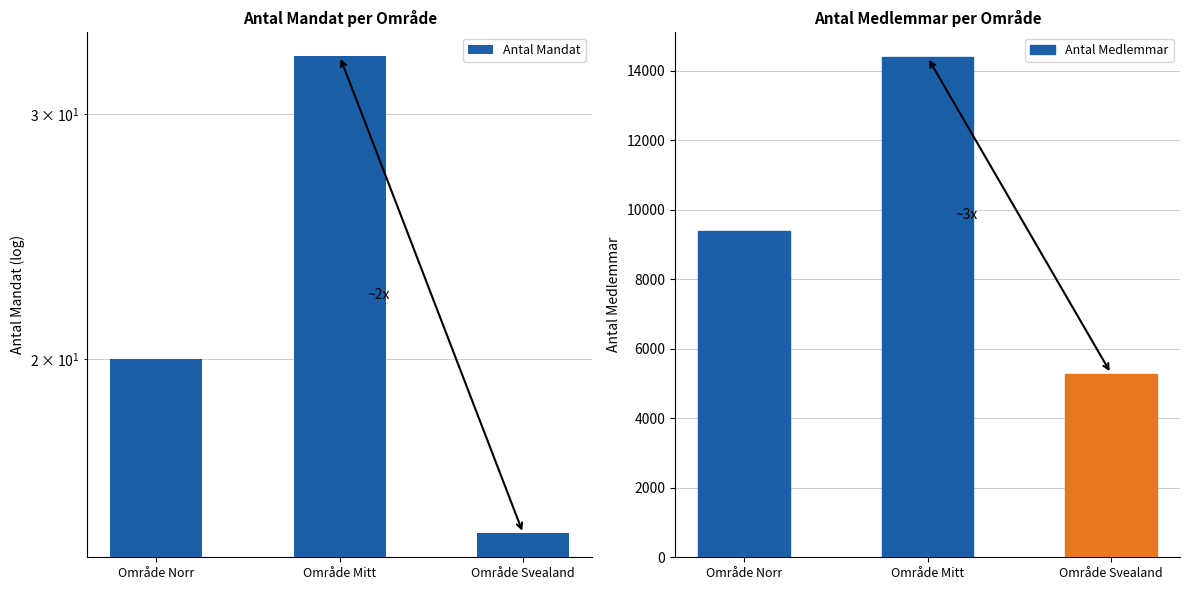

List the series in order of their overall mean, lowest first.

Antal Mandat, Antal Medlemmar